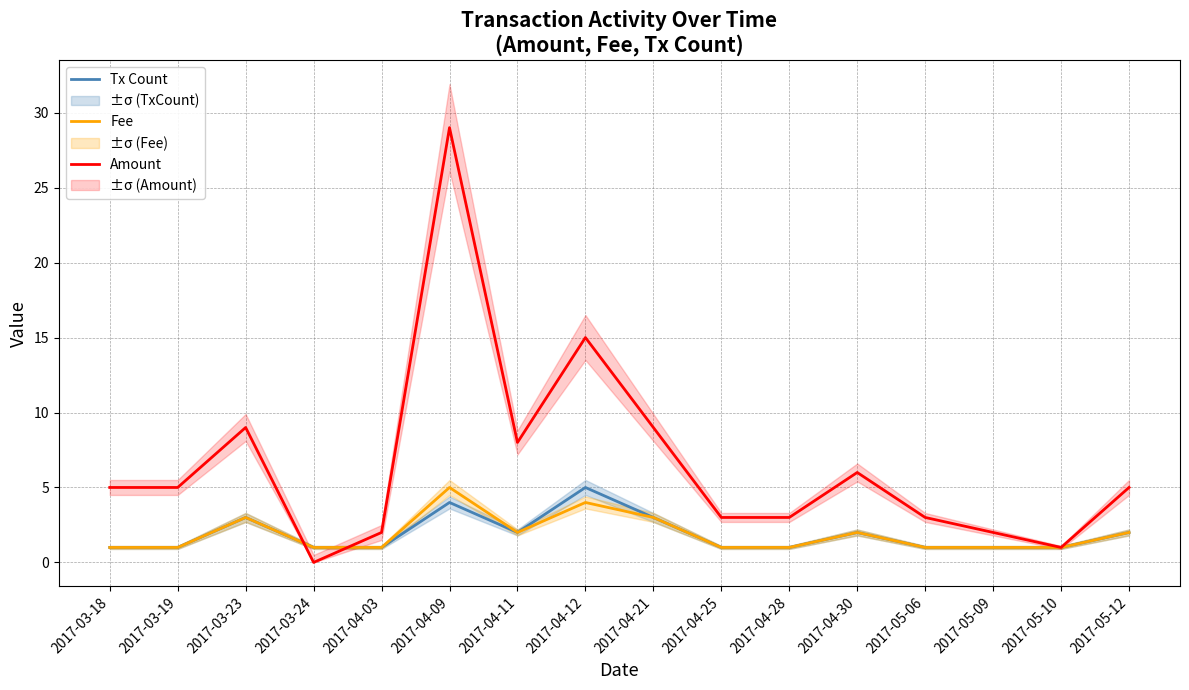

How many positive values does the Amount series have?

15